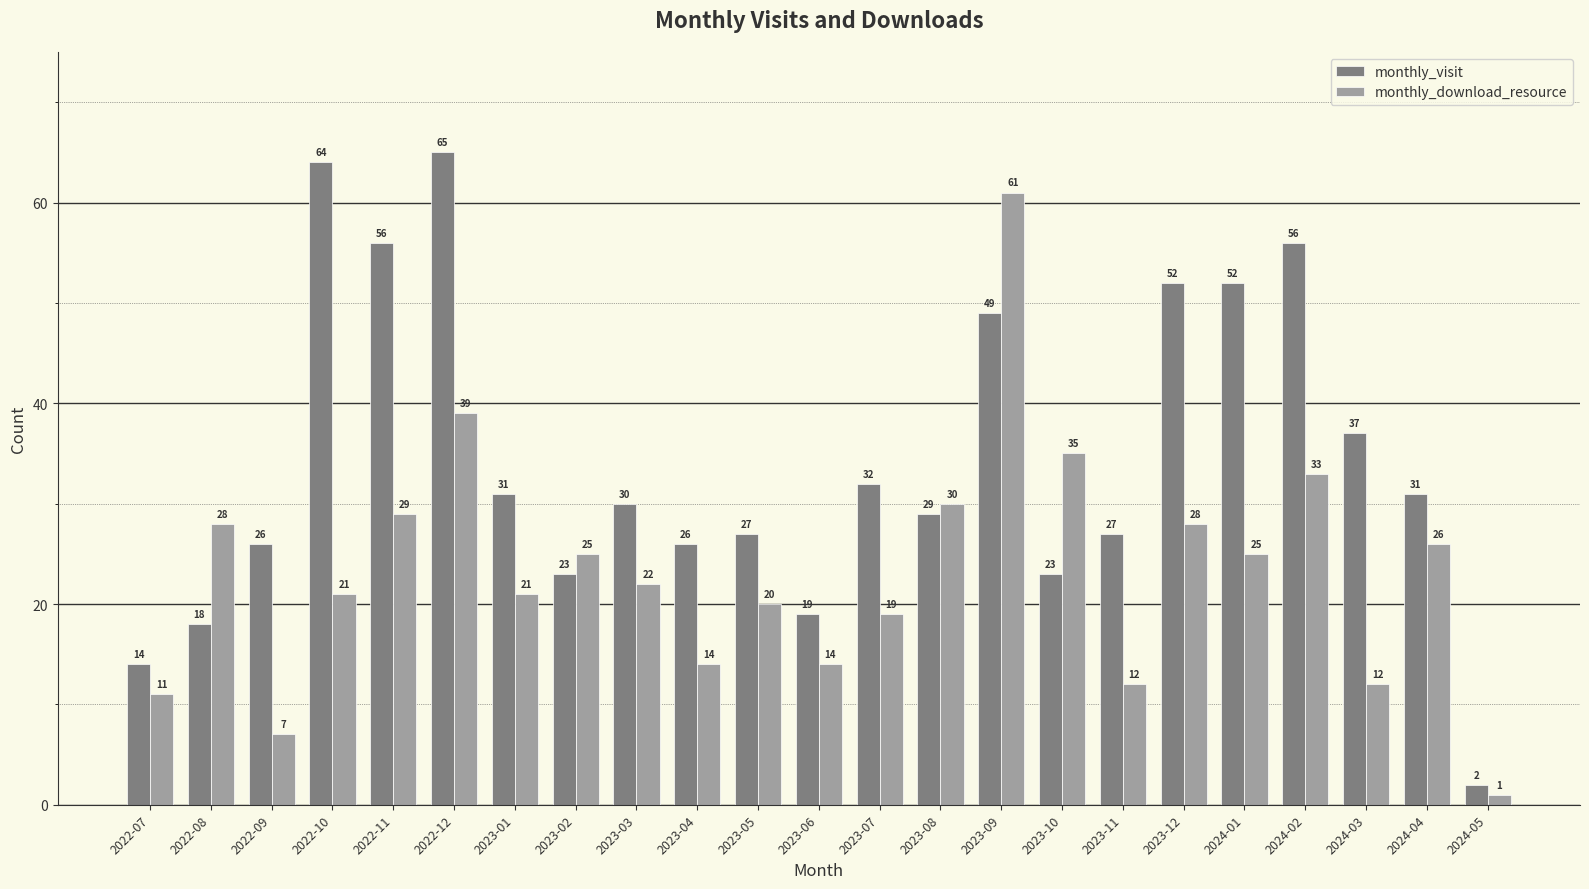

What is the value of the monthly_visit bar at the 22nd from the left?

31